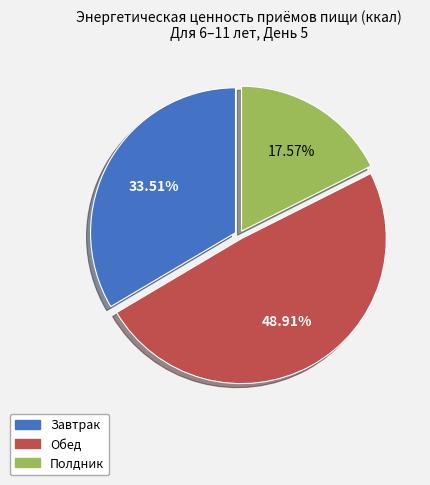

What portion of the pie excludes Полдник?

82.4%